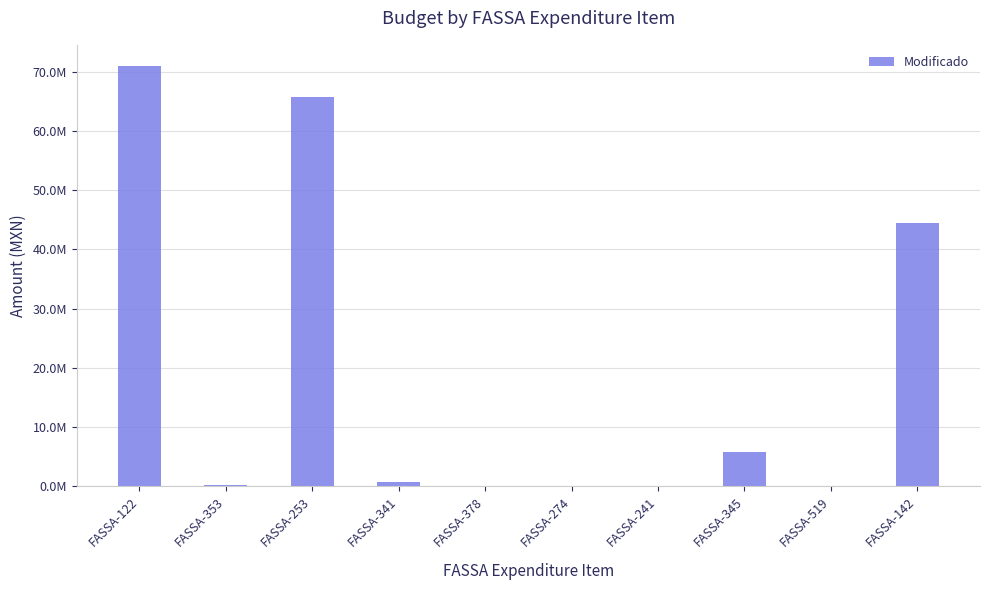

What is the change in value from FASSA-274 to FASSA-142?

+44454846.9